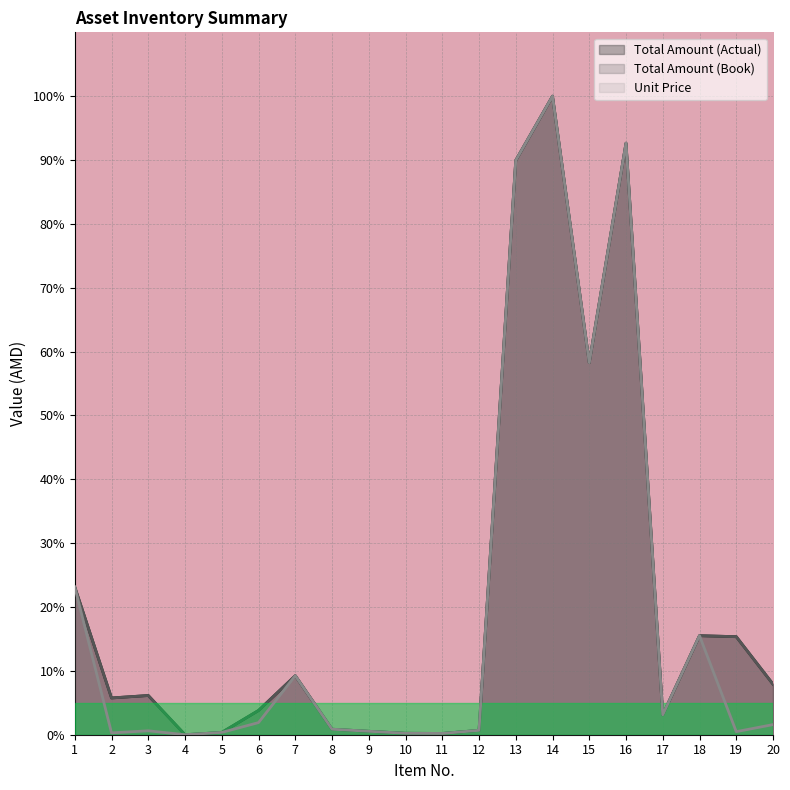

Which category has the lowest value in the Unit Price series?

4